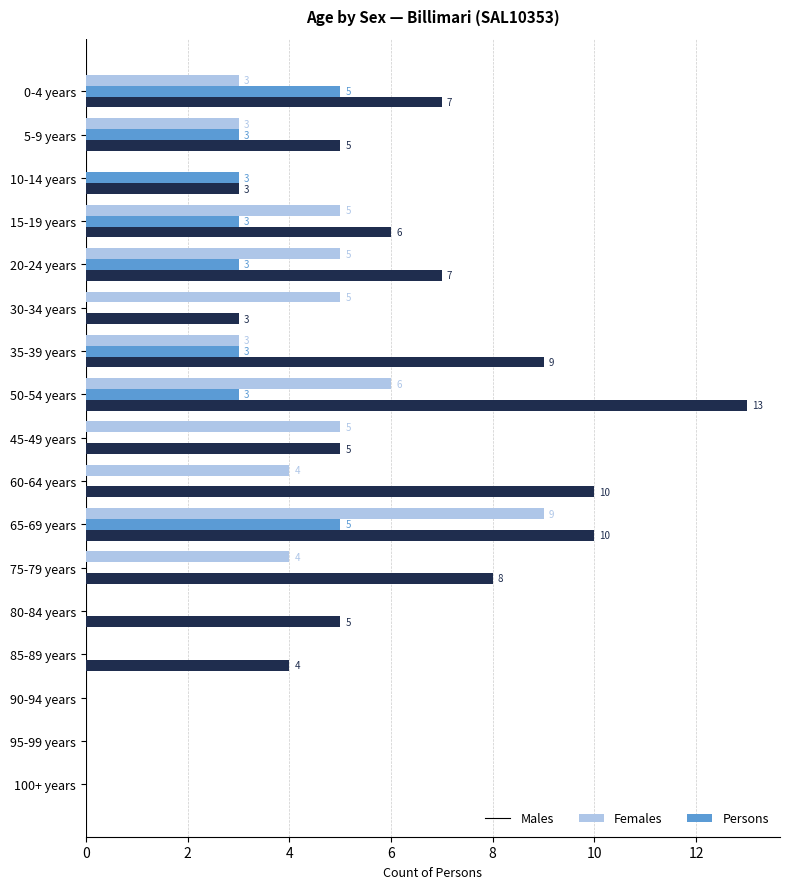

What is the sum of the Persons values at 95-99 years and 35-39 years?

9